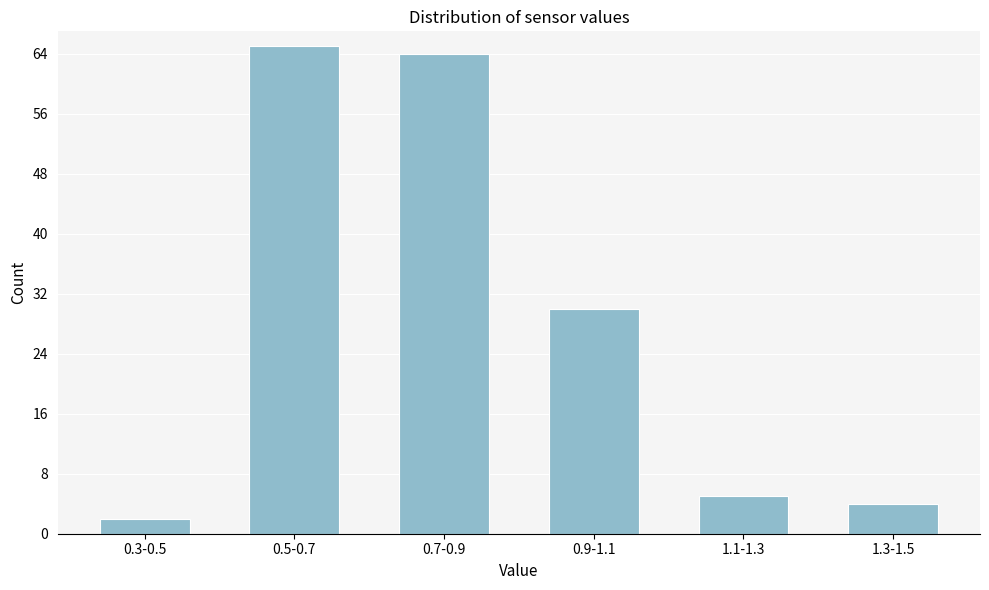

Reading left to right, transcribe all the data shown in this chart.

0.3-0.5=2	0.5-0.7=65	0.7-0.9=64	0.9-1.1=30	1.1-1.3=5	1.3-1.5=4